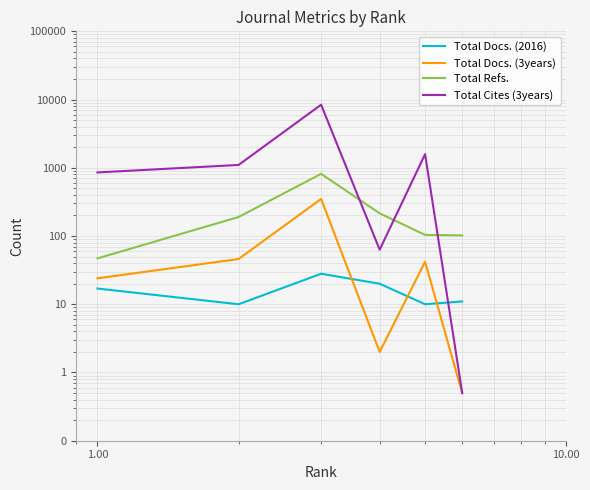

Is the value of Total Refs. at 5 greater than the value of Total Cites (3years) at 10.00?

Yes